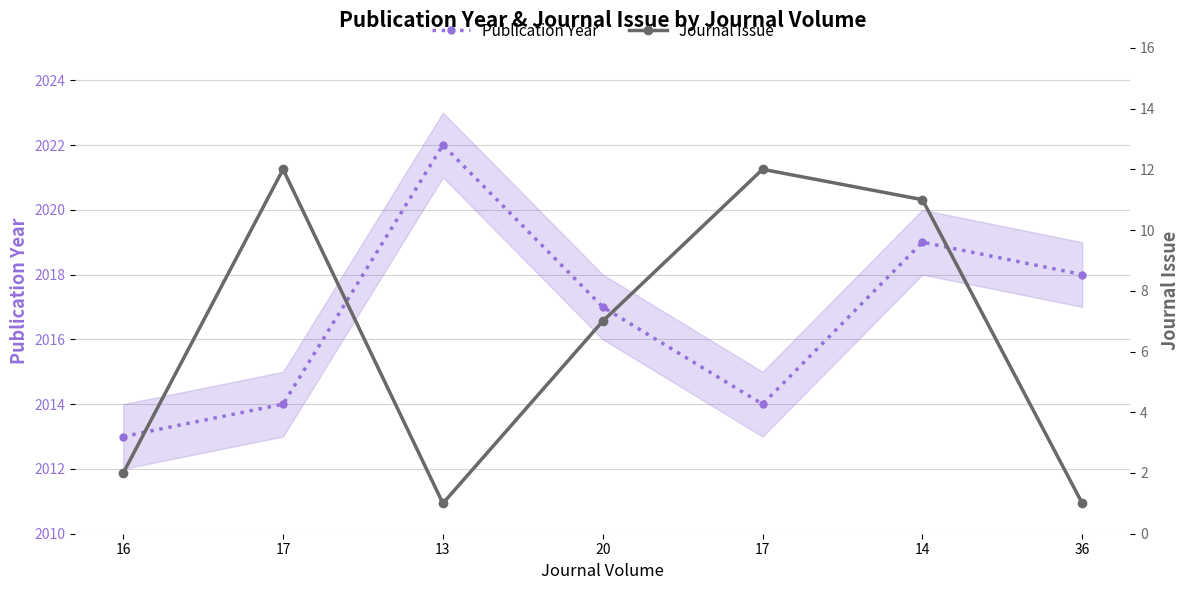

What is the spread (max minus min) of values at 17?

2002